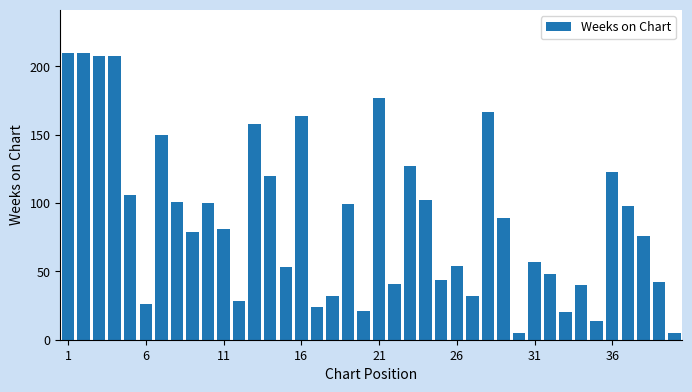

What is the smallest value displayed?

5